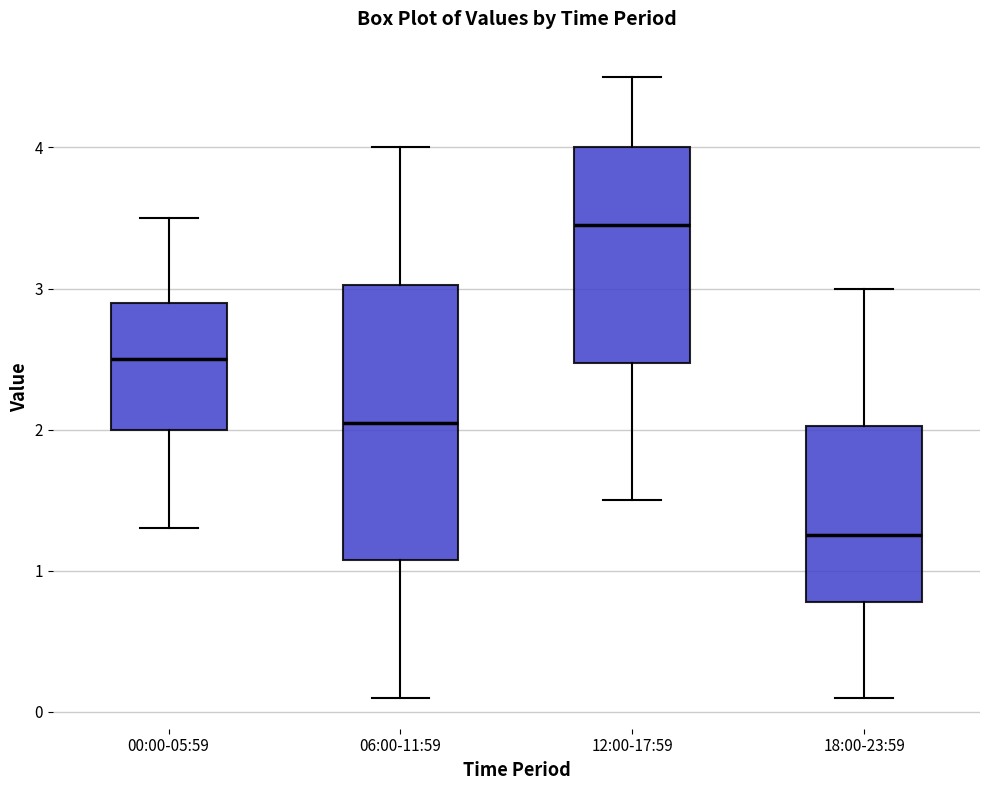

Where does the lower whisker of the box for 00:00-05:59 end on the y-axis? The values are not printed on the chart, so give them approximately, as read against the axis.

1.3